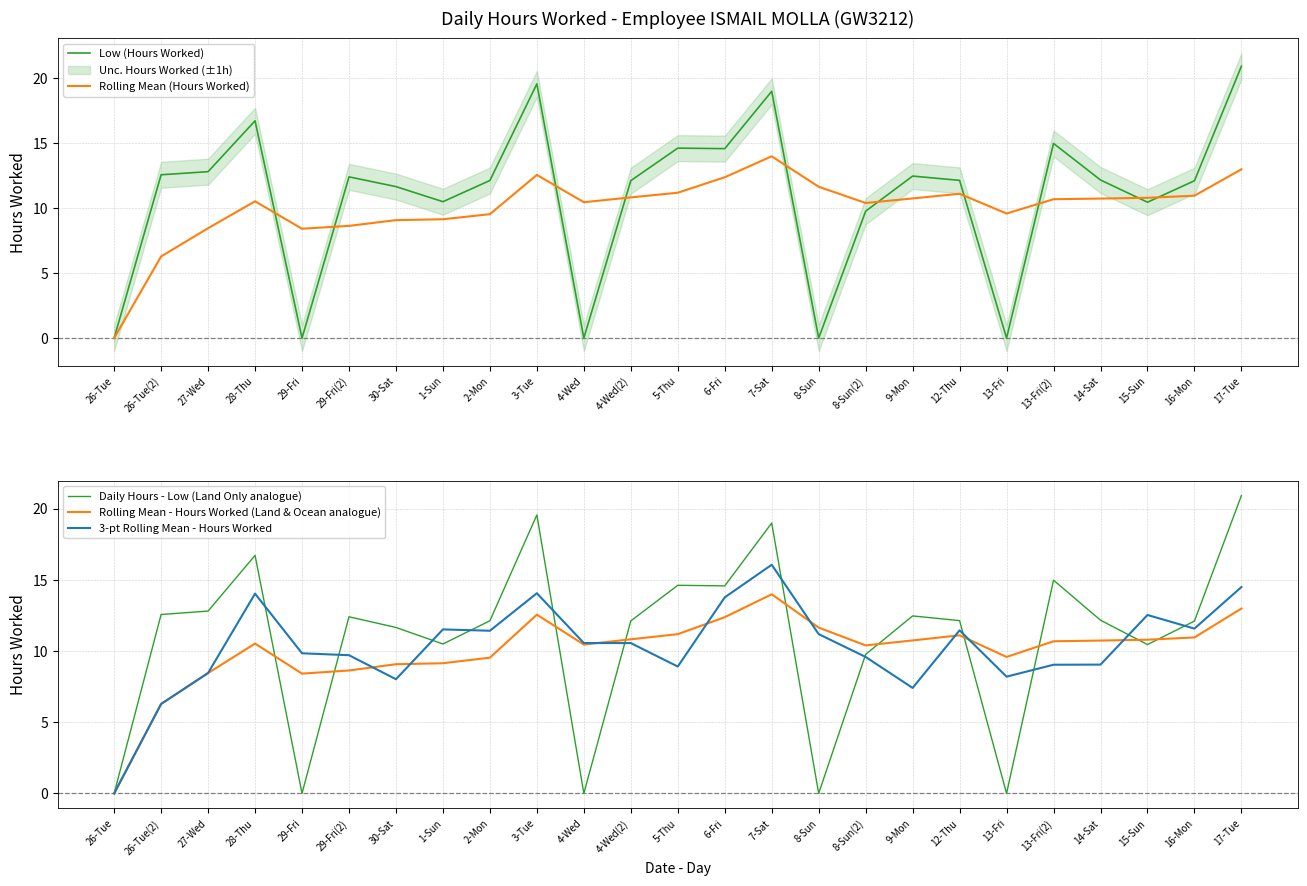

Is this an area chart (filled region under the line)?

No